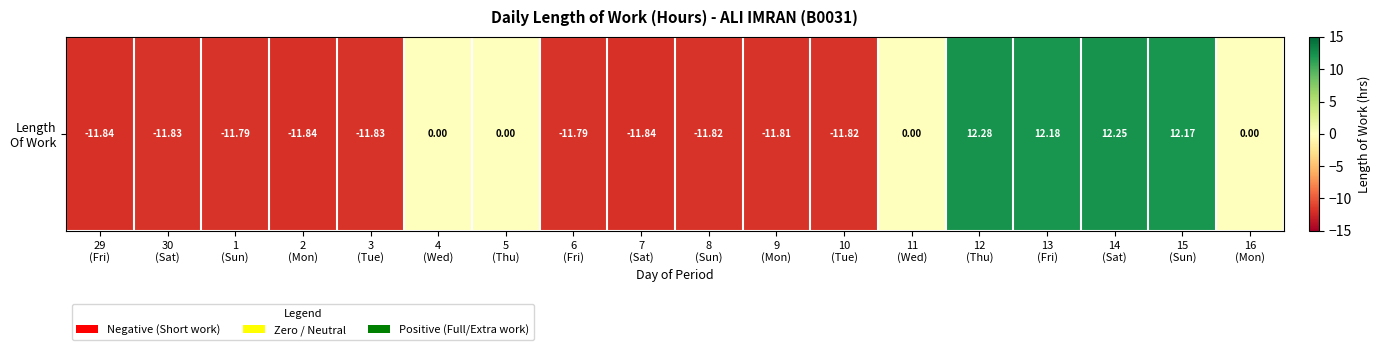

At which label does the data first exceed -11?

4
(Wed)